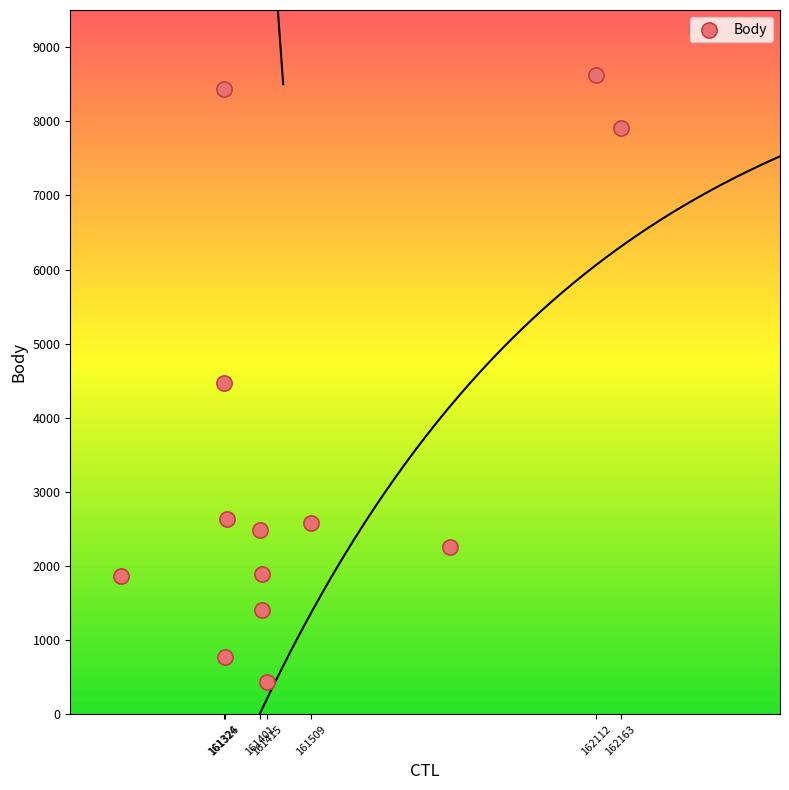

What is the range of Y values (max minus min)?

8176